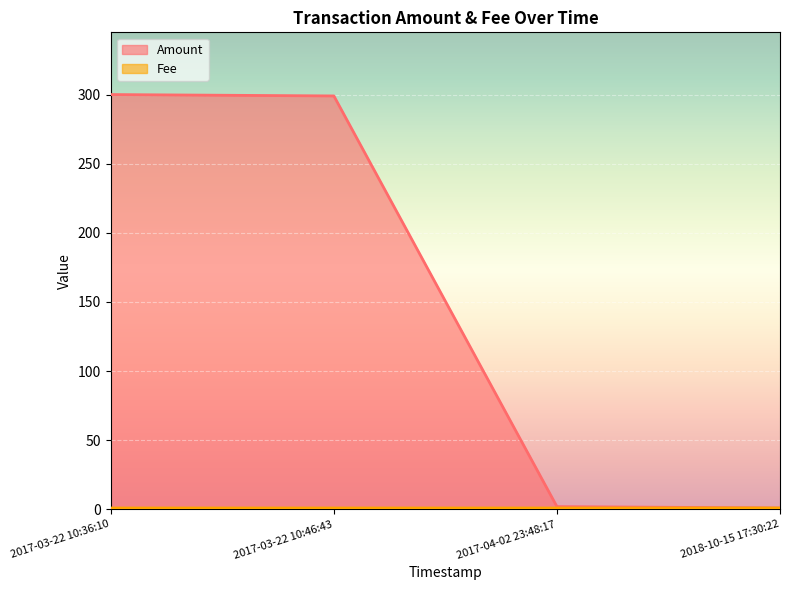

Which series has the widest spread of values?

Amount